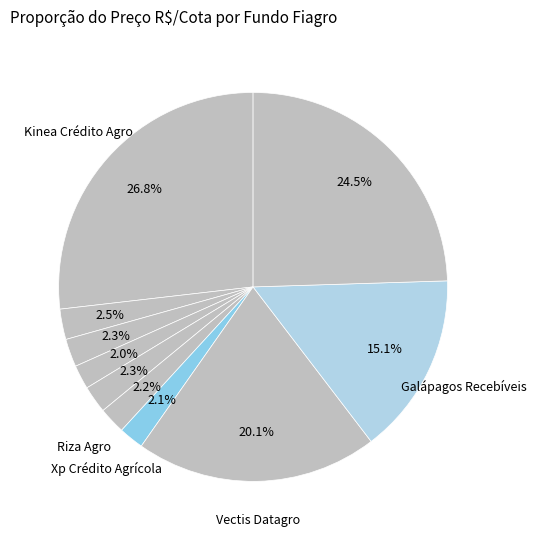

Which category has the smallest portion of the pie?

Capitania Agro